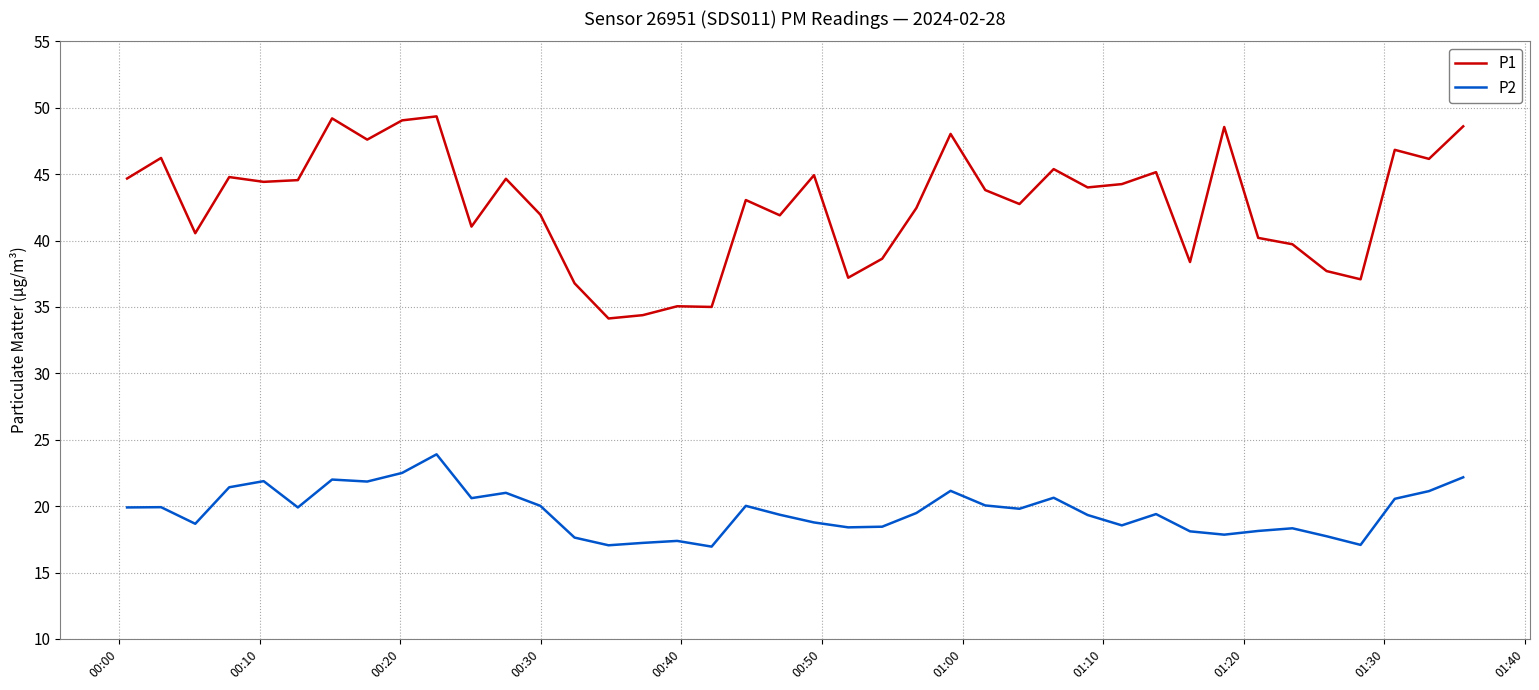

Rank the series by their maximum value, from lowest to highest.

P2, P1